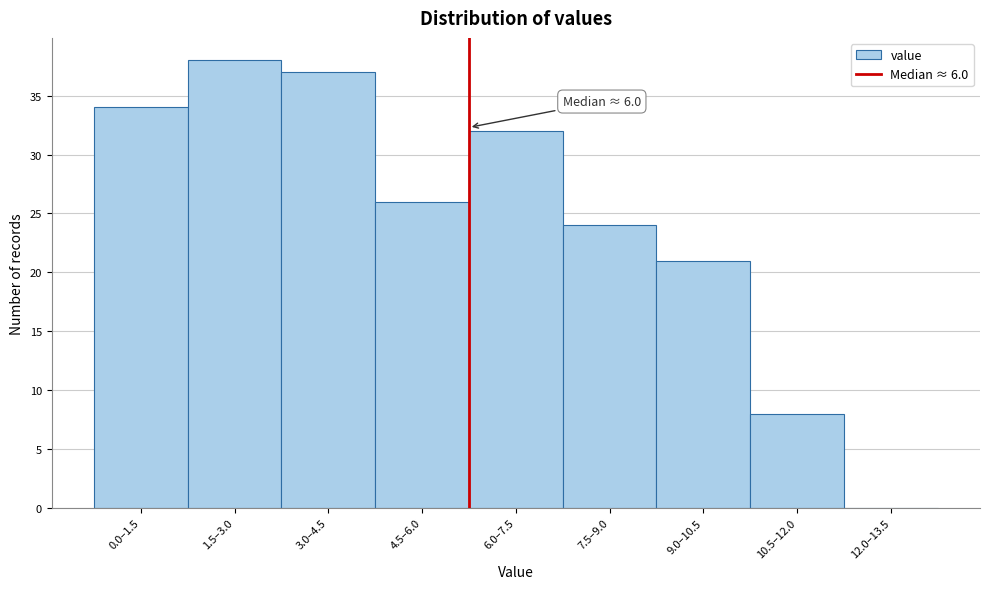

Reading left to right, transcribe all the data shown in this chart.

0.0–1.5=34	1.5–3.0=38	3.0–4.5=37	4.5–6.0=26	6.0–7.5=32	7.5–9.0=24	9.0–10.5=21	10.5–12.0=8	12.0–13.5=0